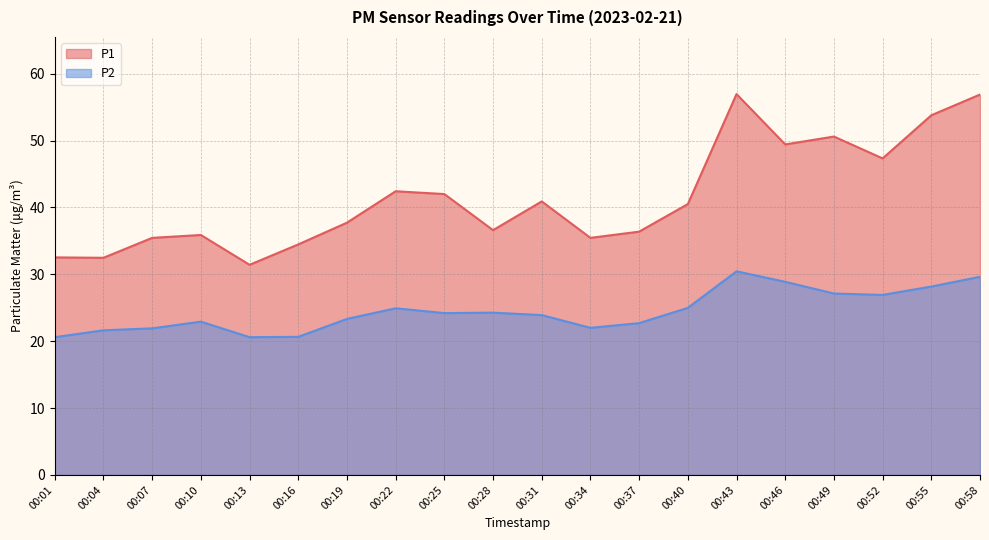

What is the value of the P2 point at the 15th from the left?

30.4